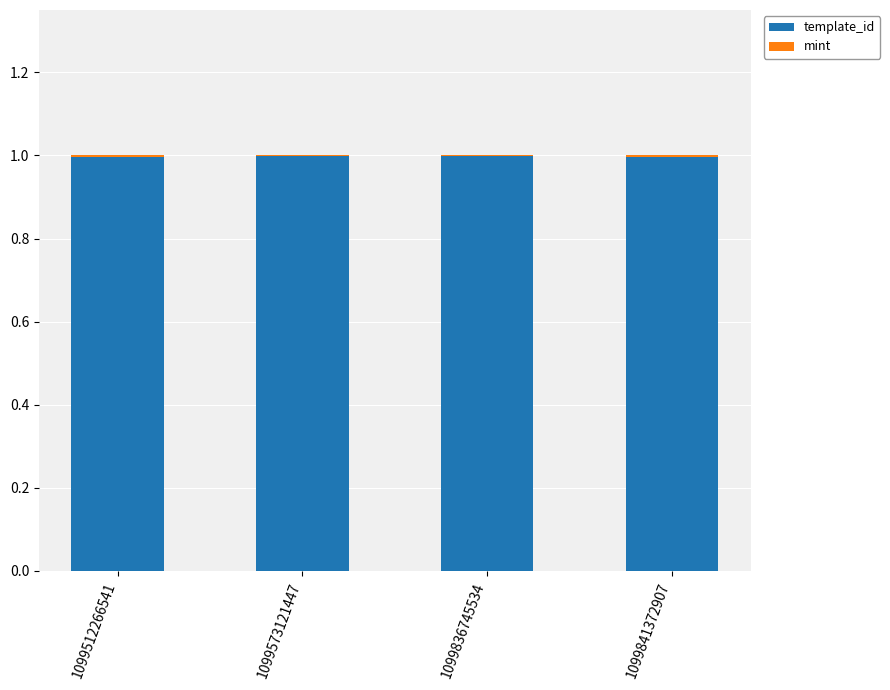

The template_id series shows 0.3 at 1099573121447. True or false?

False